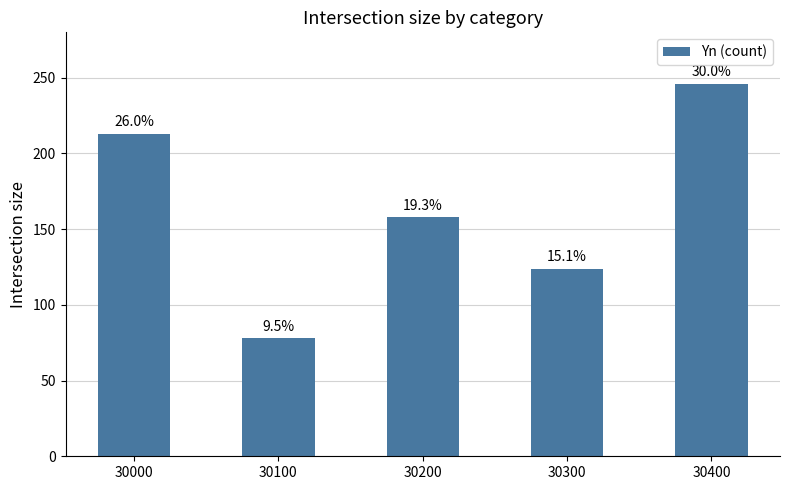

The value at 30100 is 111. True or false?

False